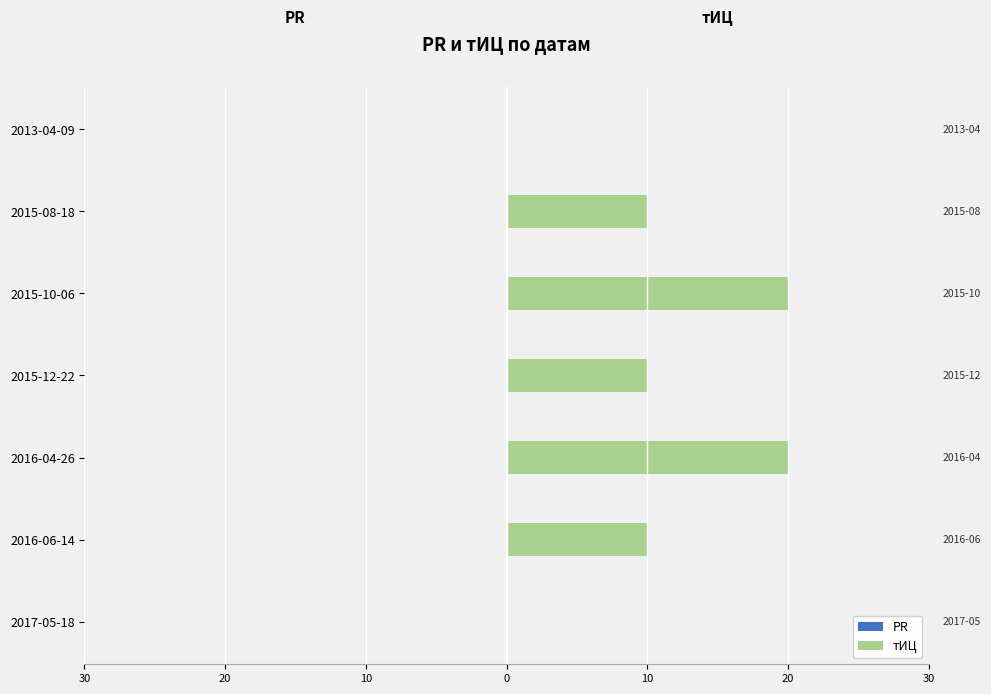

Are the bars grouped side by side (vs. stacked)?

No